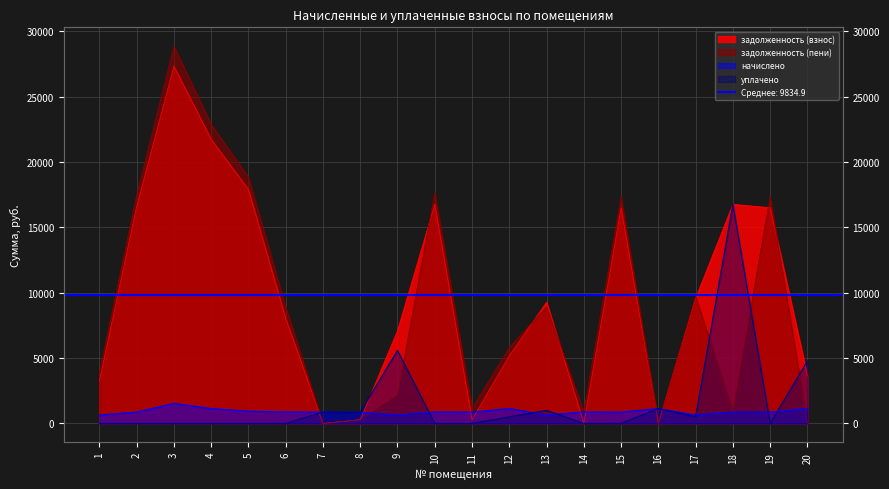

How many distinct data groups are displayed?

4